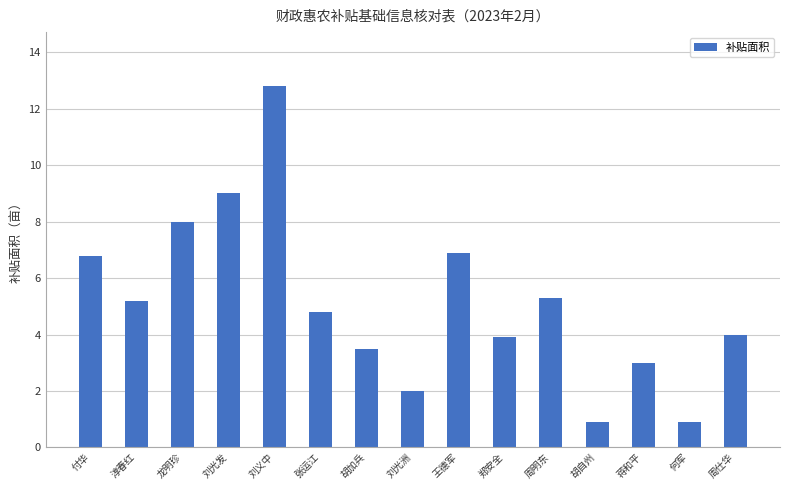

What is the ratio of the value at 郑安全 to the value at 周明东?

0.7